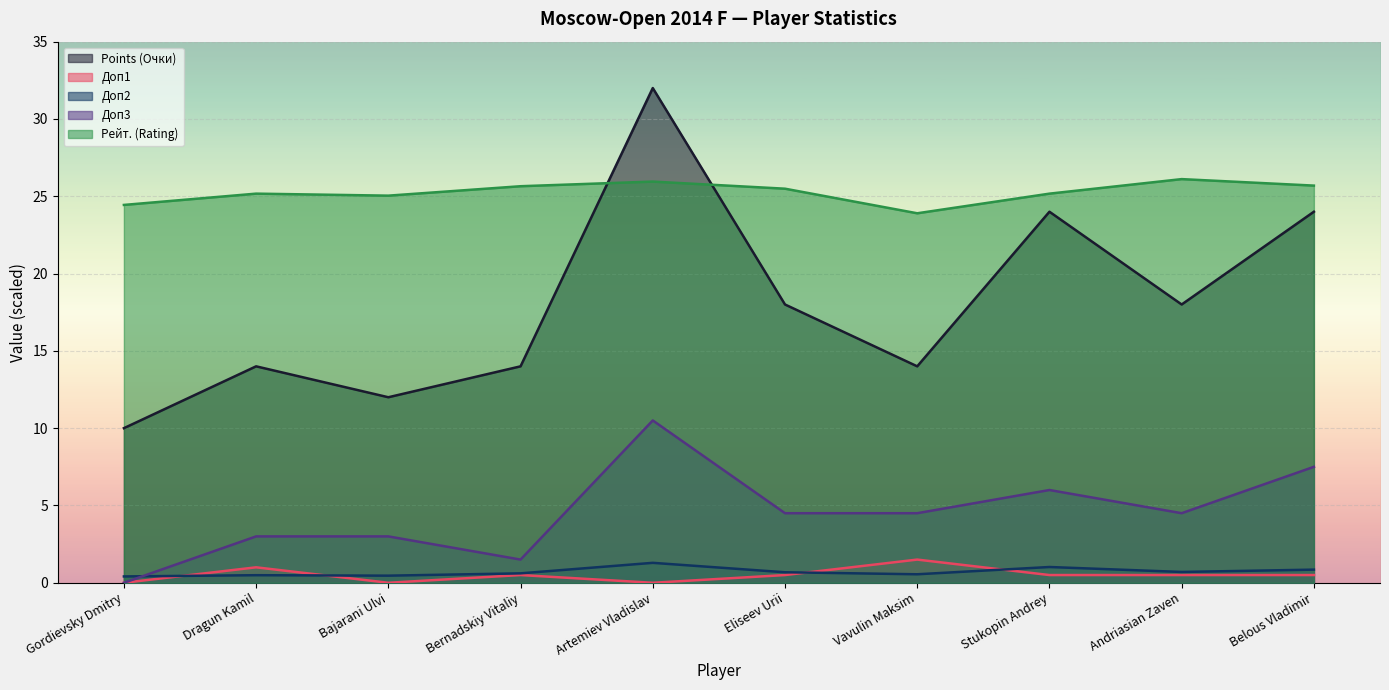

Is the value of Доп3 at Andriasian Zaven greater than the value of Points (Очки) at Belous Vladimir?

No